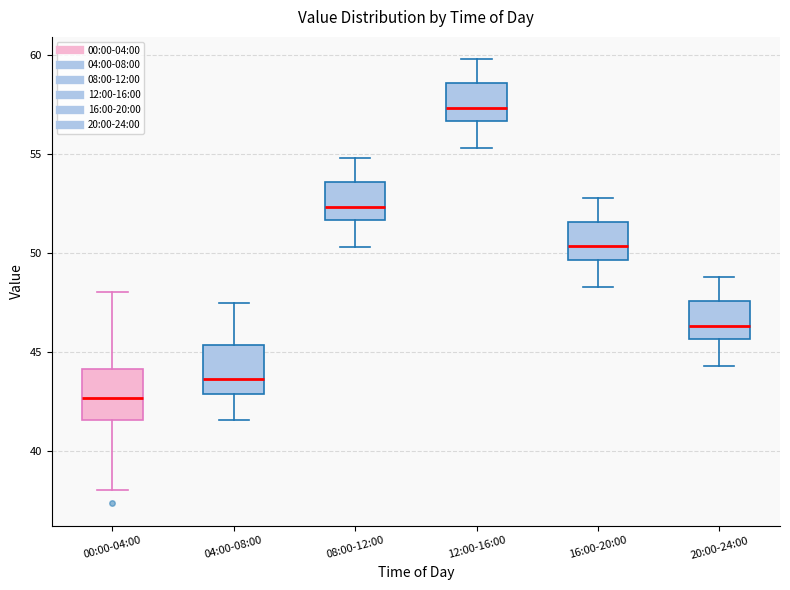

Which box's median line is the highest?

12:00-16:00